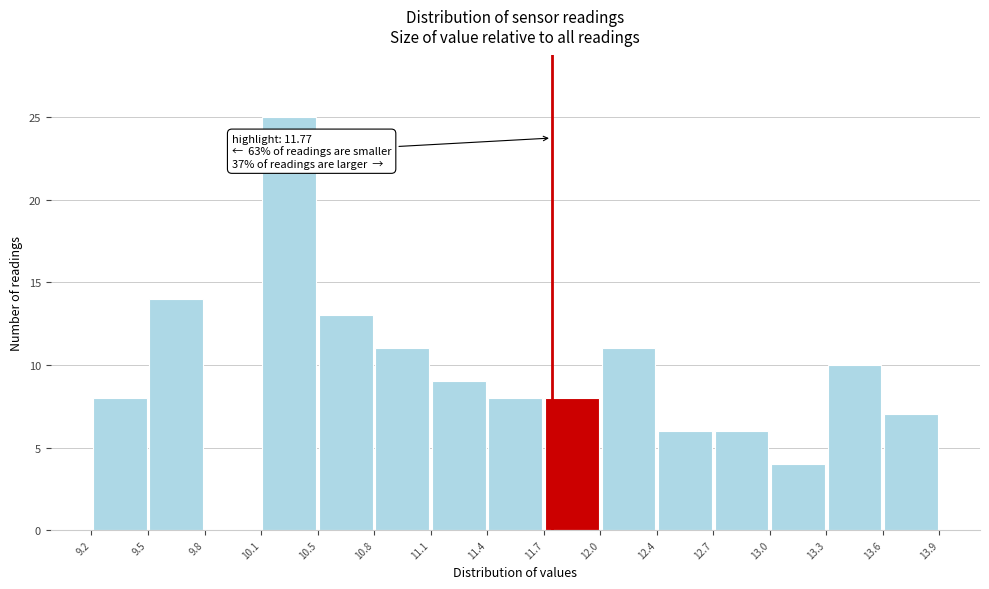

Over which range of the x-axis is the bar tallest?

10.1 to 10.5